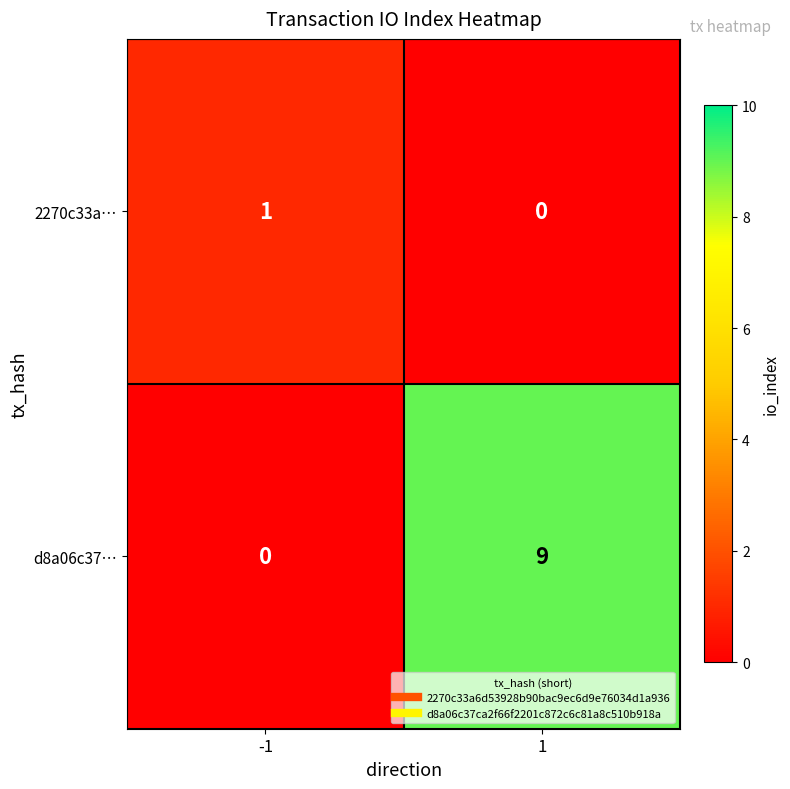

How many data points does each series have?

2